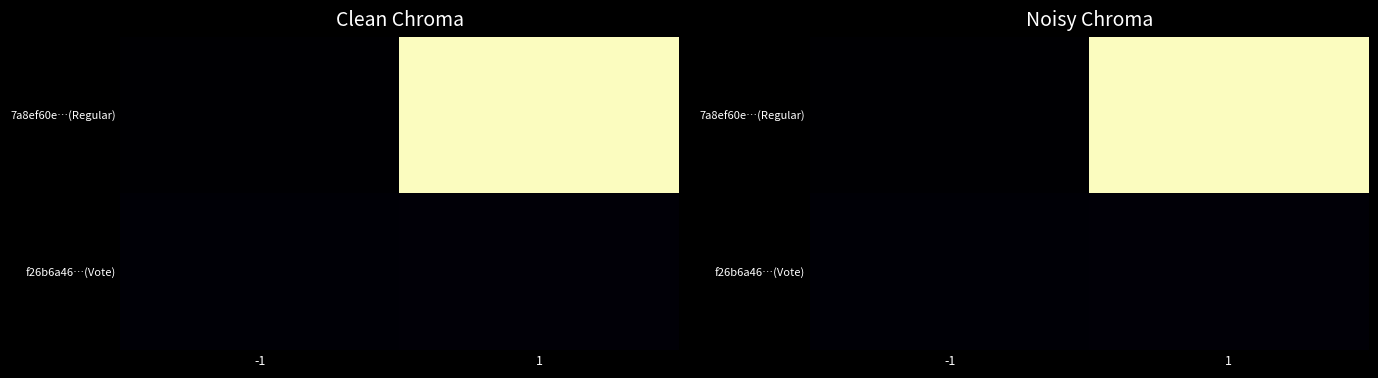

The value of 7a8ef60e…(Regular) at -1 is -1. True or false?

False